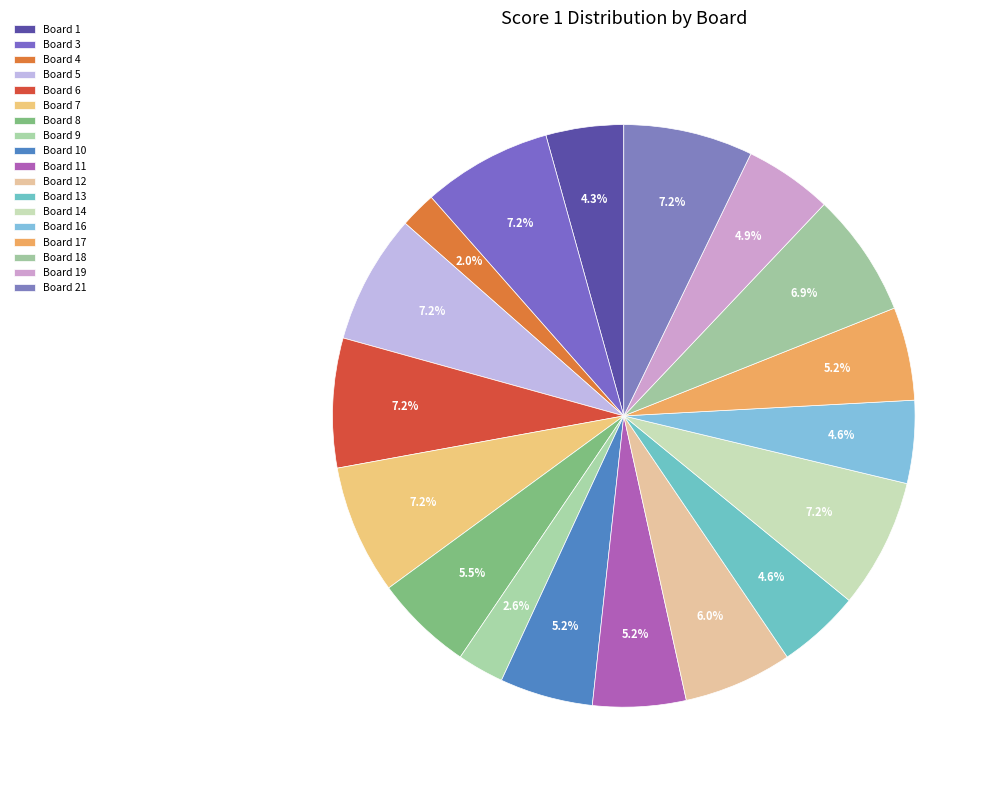

Count the number of slices in the pie.

18